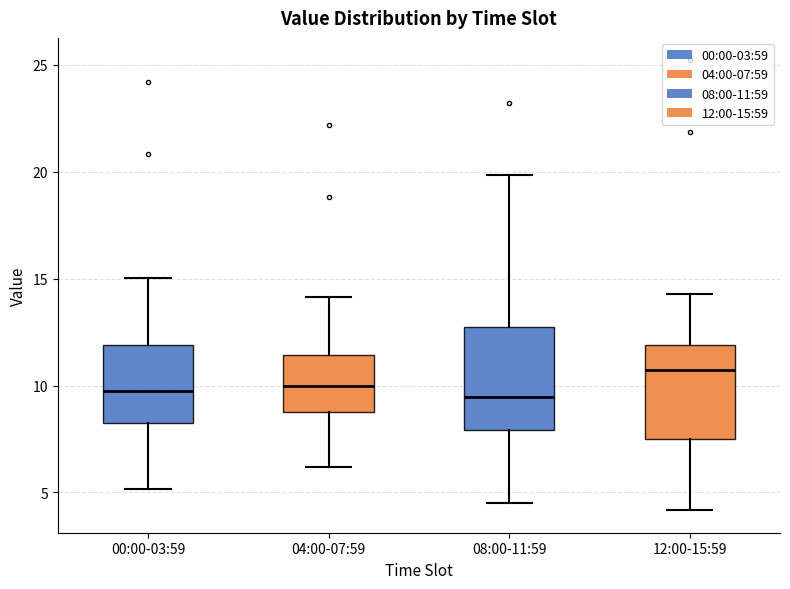

Reading left to right, read every box against the y-axis: the position of its median line, the range the box covers, and the ends of its whiskers. The values are not printed on the chart, so give them approximately, as read against the axis.

00:00-03:59: median 10.0, box 8.5 to 12.0, whiskers 5.0 to 15.0
04:00-07:59: median 10.0, box 8.5 to 11.5, whiskers 6.0 to 14.0
08:00-11:59: median 9.5, box 8.0 to 12.5, whiskers 4.5 to 20.0
12:00-15:59: median 10.5, box 7.5 to 12.0, whiskers 4.0 to 14.5